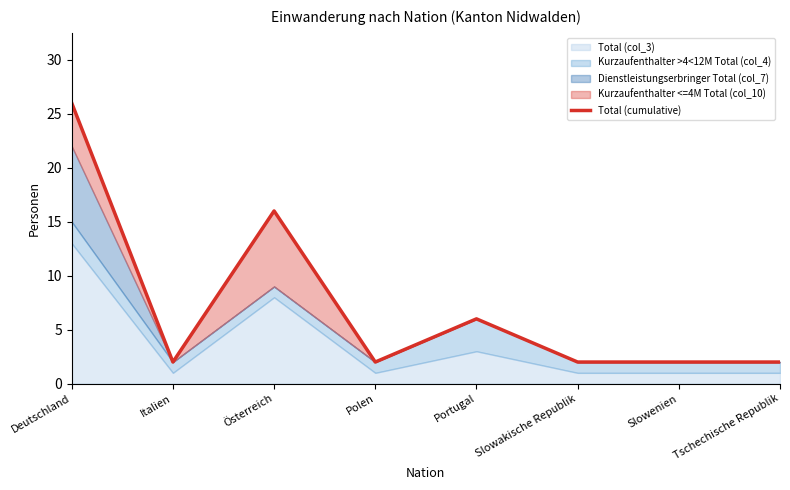

What is the difference between the maximum and minimum values?

24